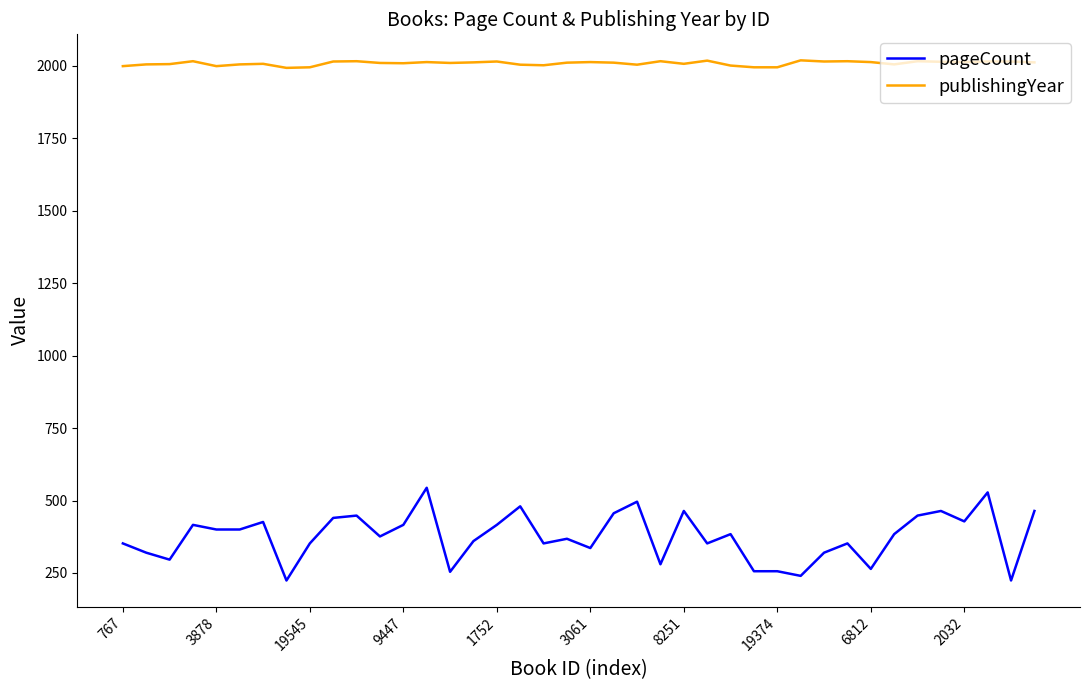

What are all the series names shown in the legend?

pageCount, publishingYear